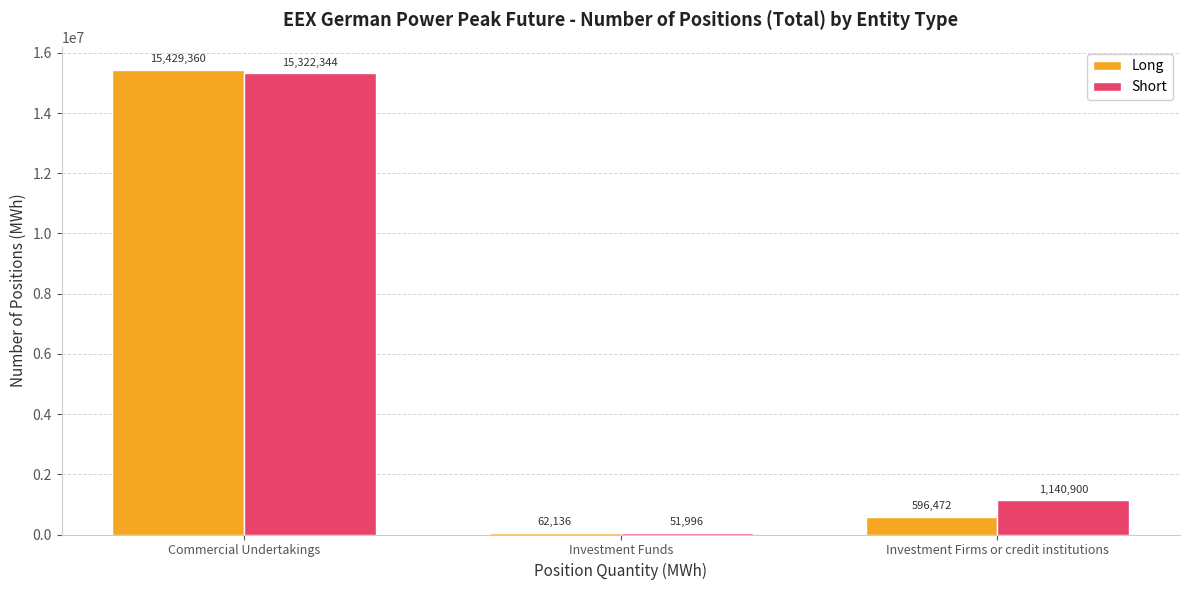

Which series has the largest total across all categories?

Short